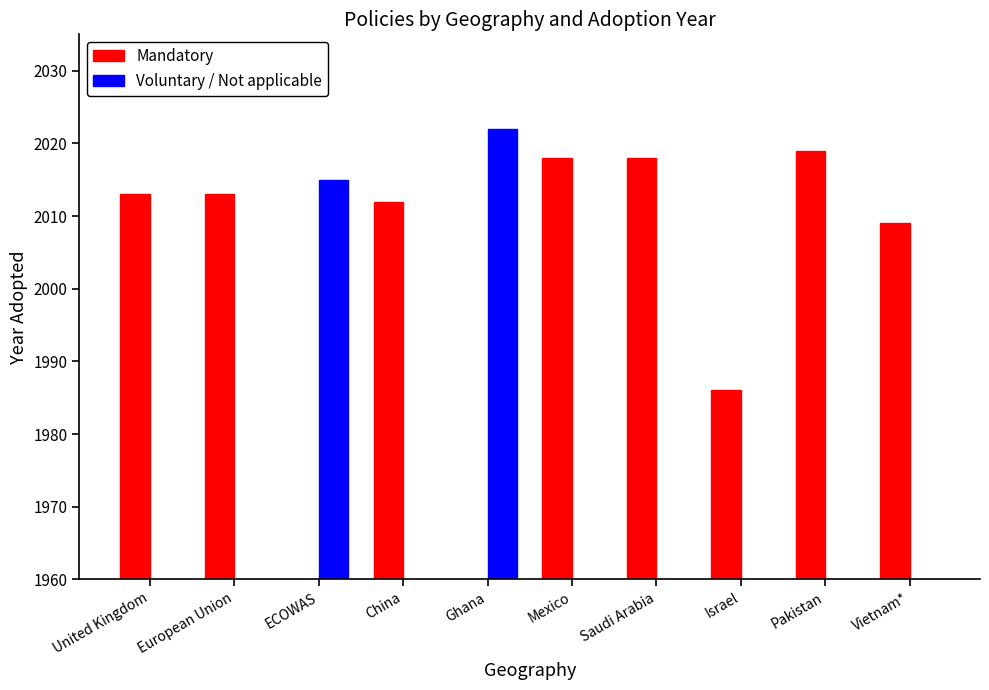

What are all the series names shown in the legend?

Mandatory, Voluntary / Not applicable